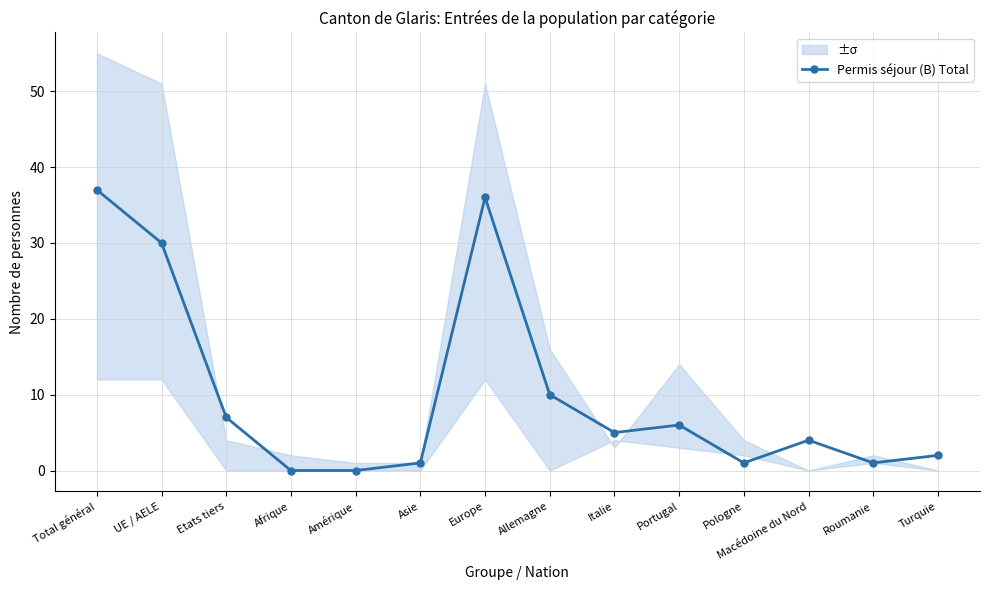

Which label corresponds to the largest value in the chart?

Total général